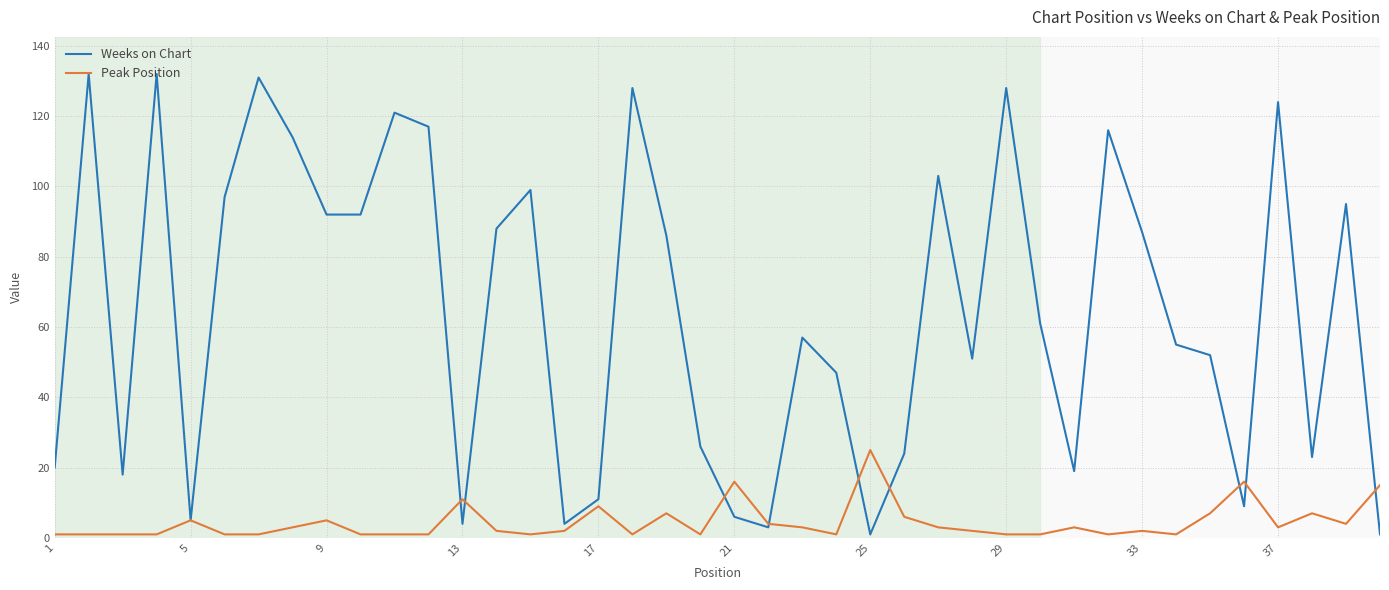

What is the greatest value displayed?

132